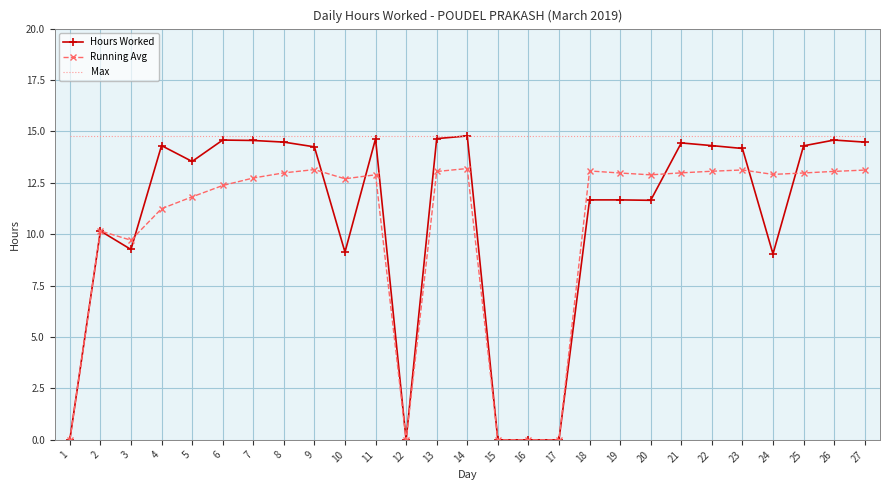

What is the spread (max minus min) of values at 22?

1.7